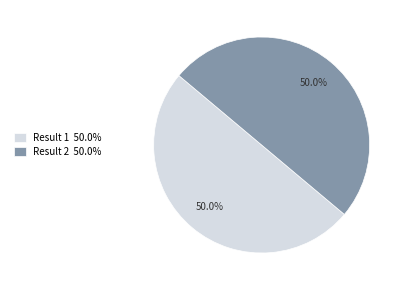

What portion of the pie excludes Result 2 50.0%?

50.0%